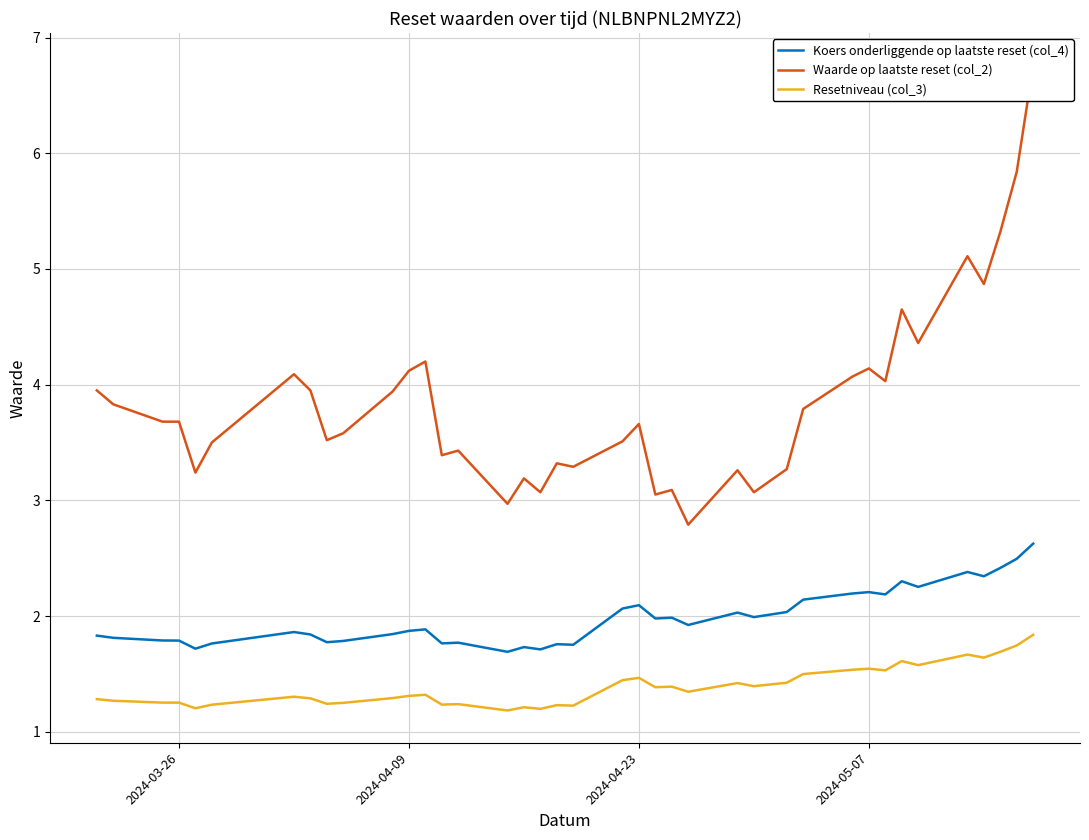

What is the smallest value displayed?

1.2